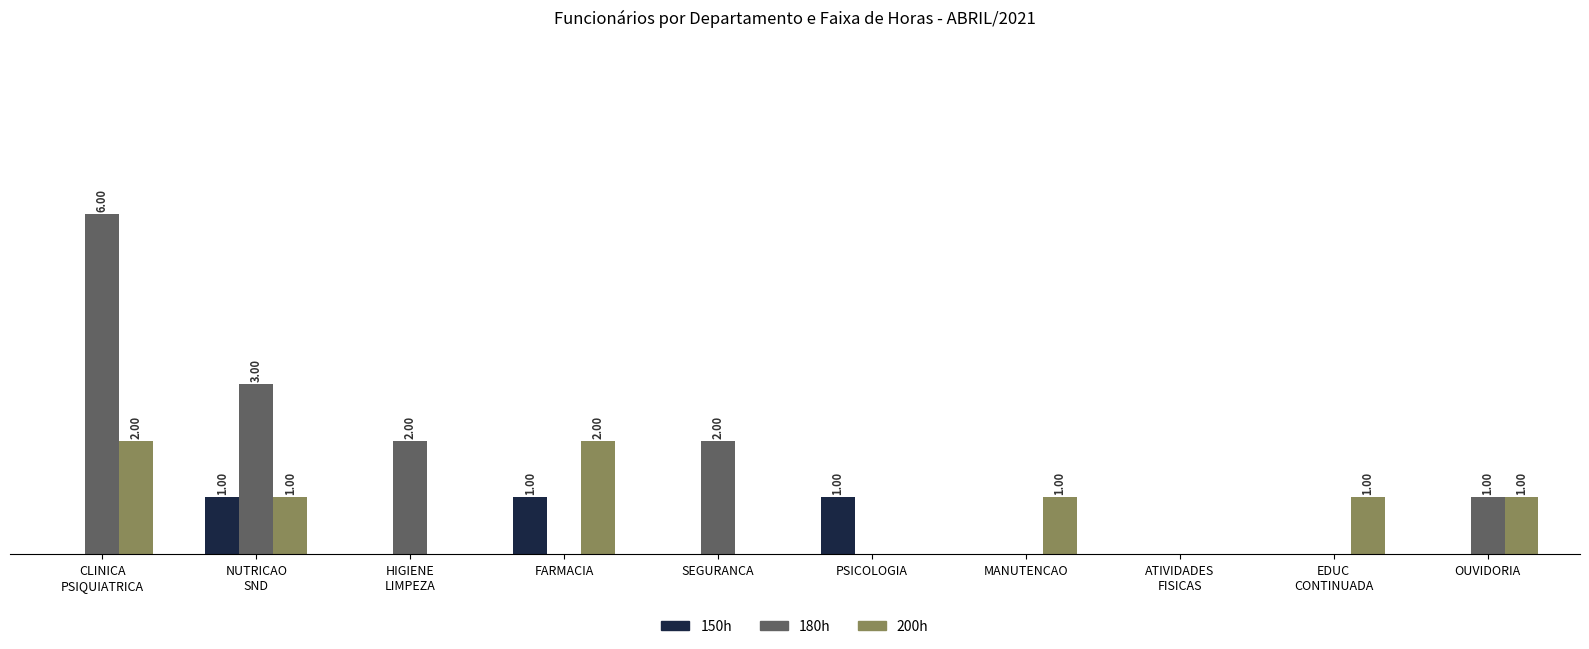

Which category has the lowest value in the 200h series?

HIGIENE
LIMPEZA